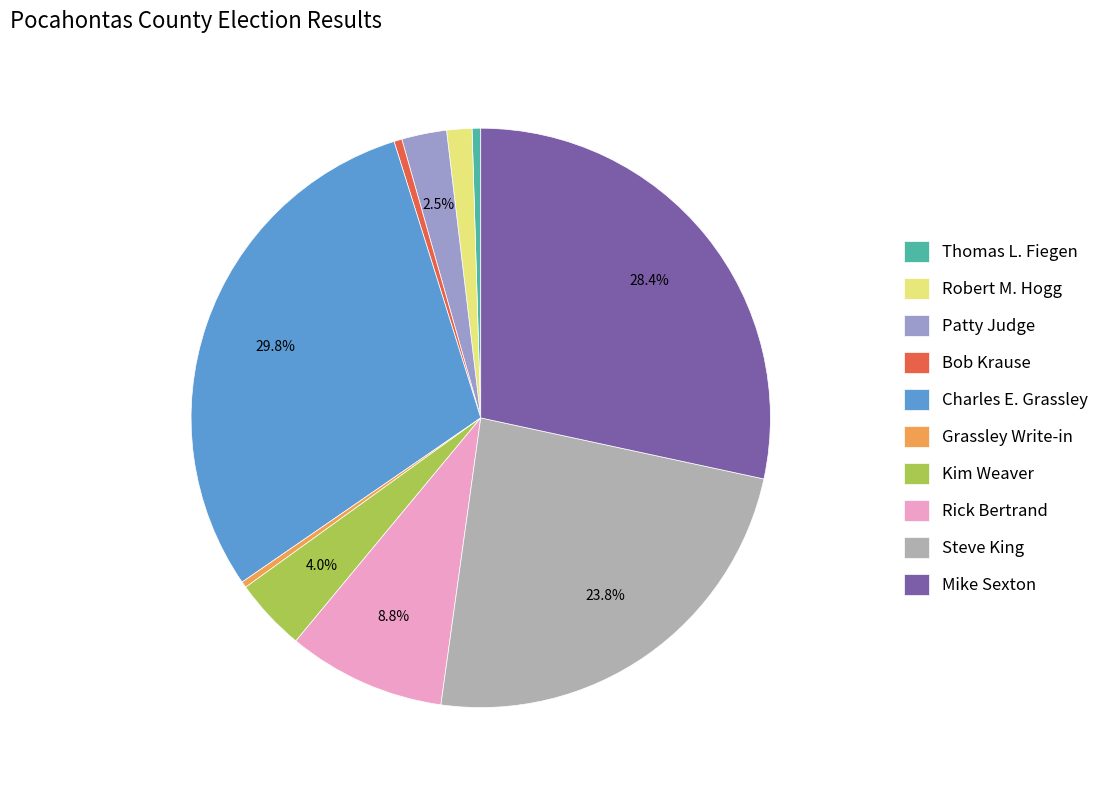

What is the largest slice in the pie chart?

Charles E. Grassley